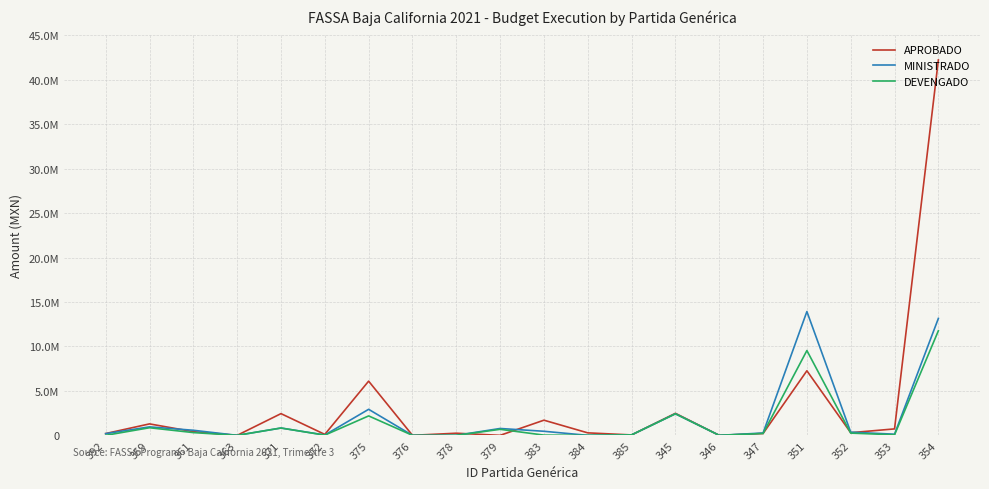

True or false: MINISTRADO has more than 0 points higher than both neighbors.

True